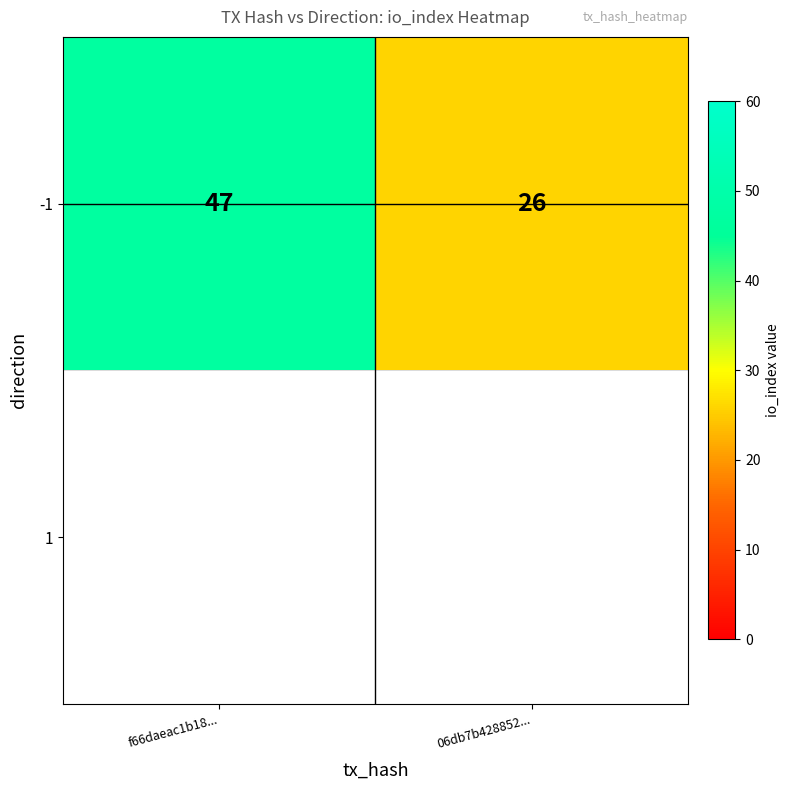

The value at f66daeac1b18... is 31. True or false?

False